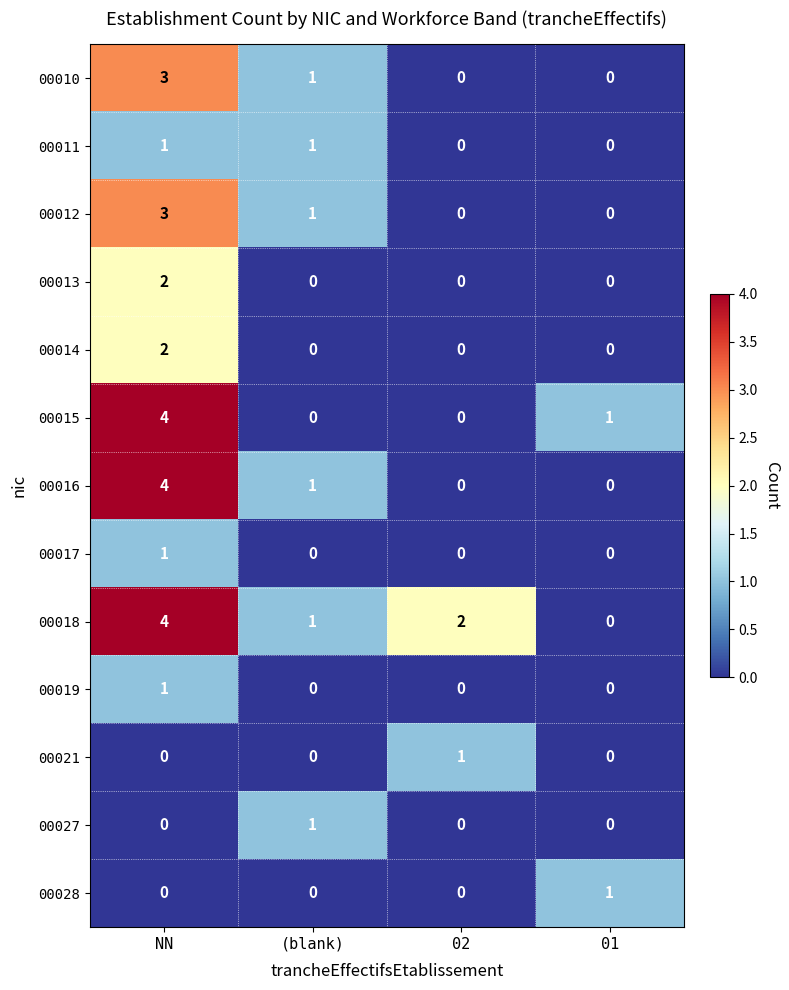

What is the greatest value displayed?

4